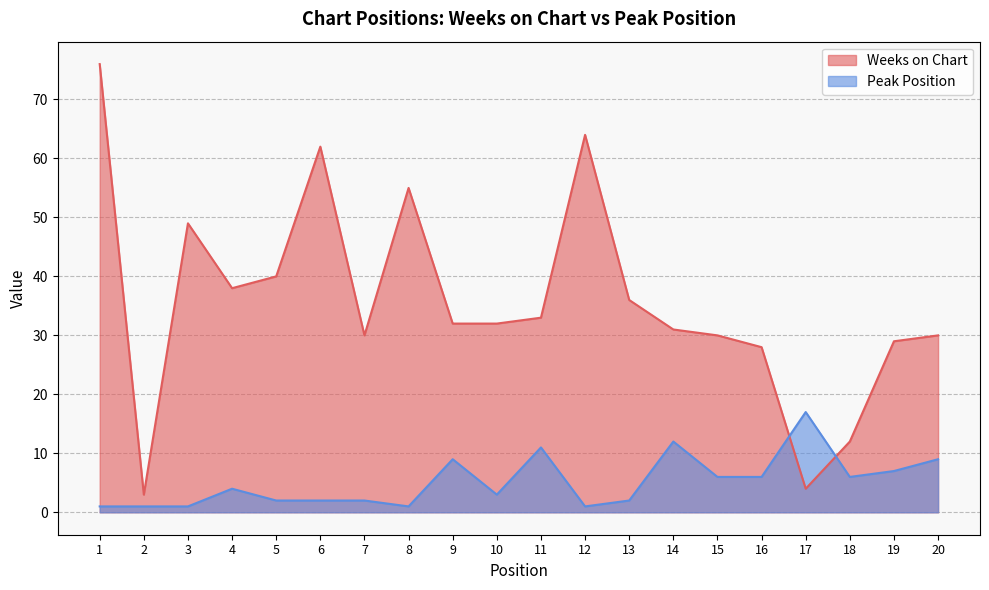

Where do Peak Position and Weeks on Chart first cross each other?

16 and 17